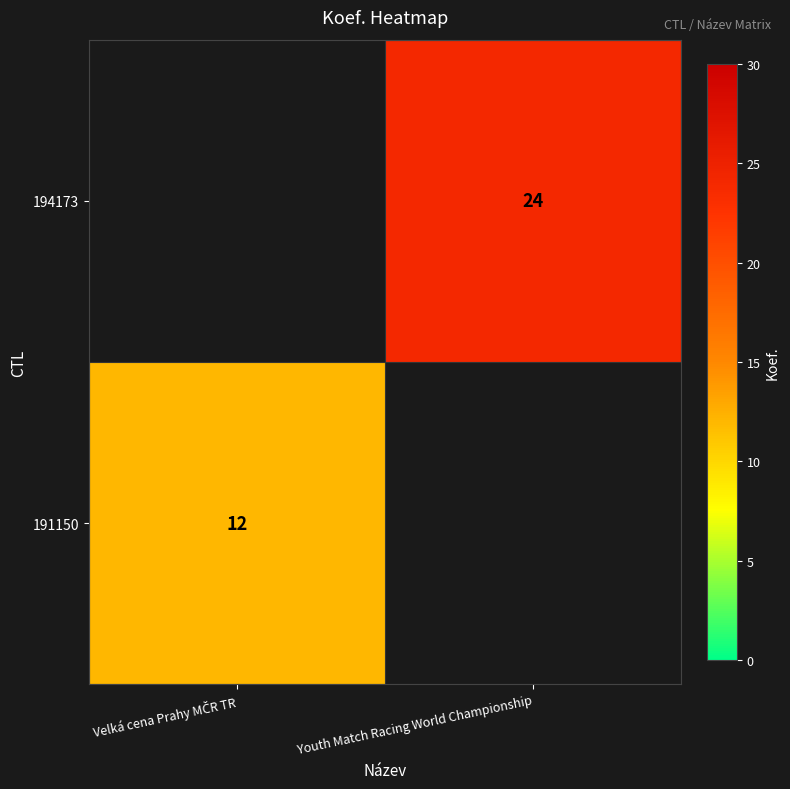

The value of 194173 at Youth Match Racing World Championship is 15. True or false?

False